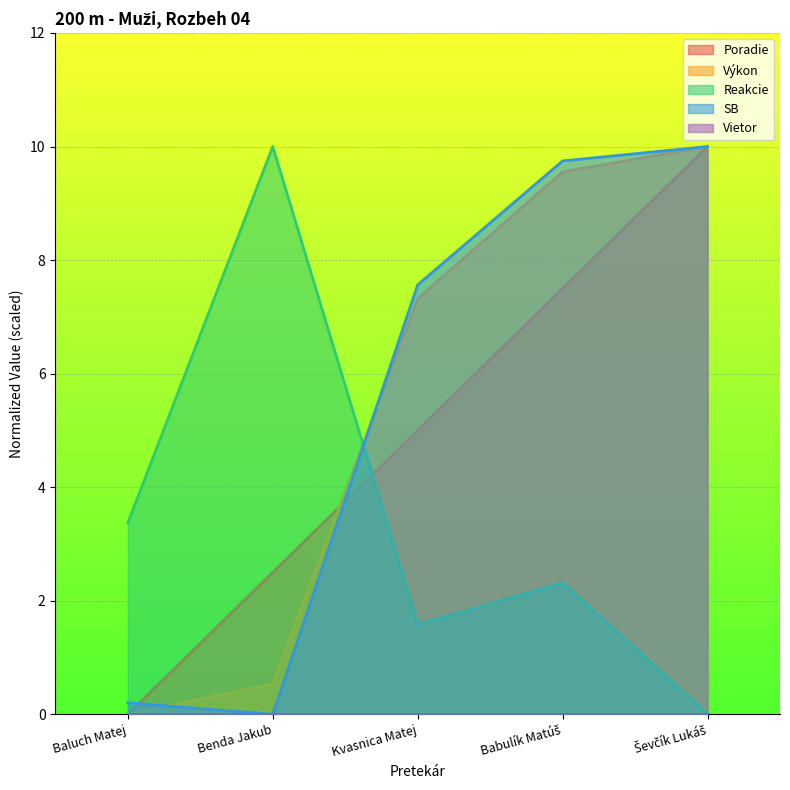

What is the average value of the Výkon series?

5.5